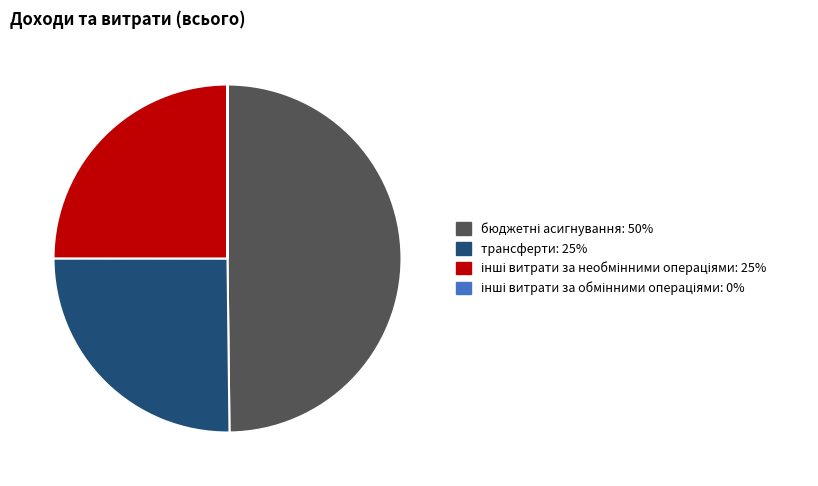

True or false: трансферти accounts for 35% of the total.

False